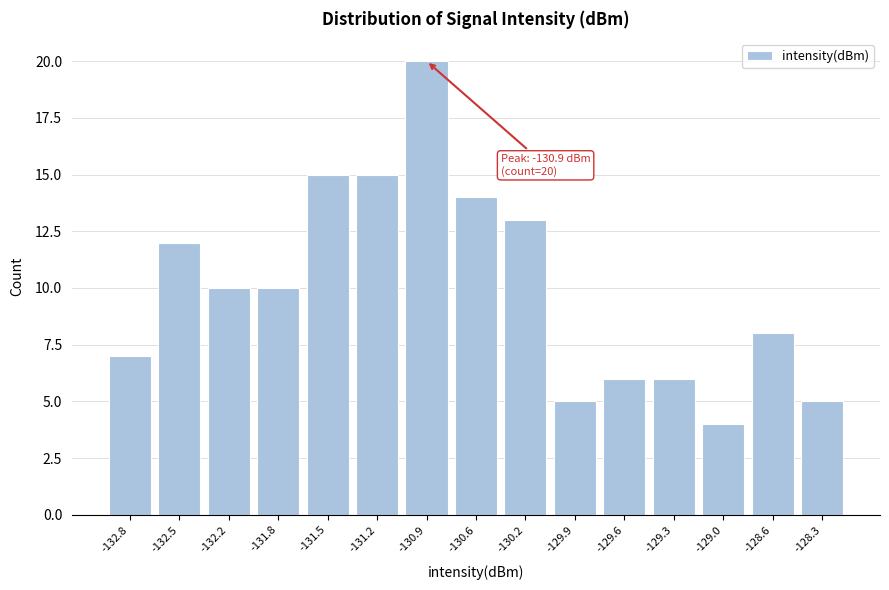

Reading left to right, what are all the values shown in this chart?

7	12	10	10	15	15	20	14	13	5	6	6	4	8	5